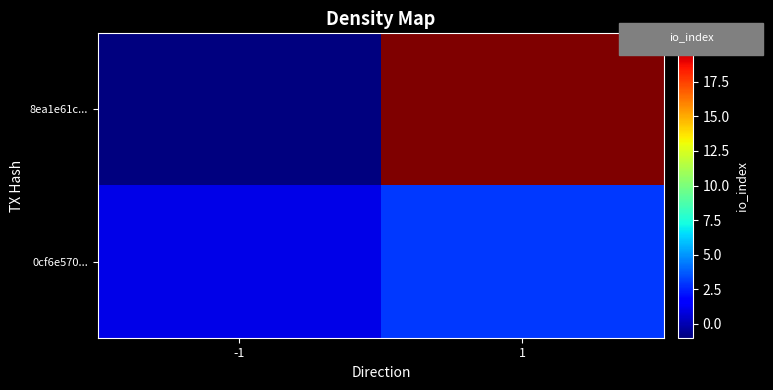

What is the difference between the highest and lowest values at -1?

2